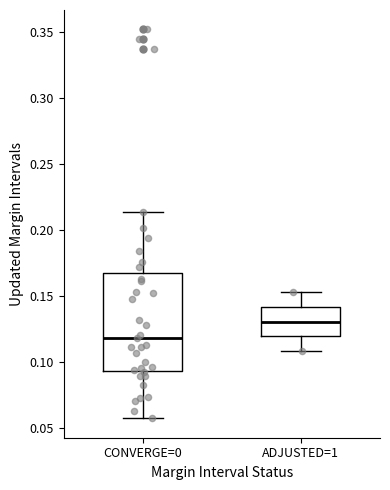

Which box is the tallest, from its lower edge to its upper edge?

CONVERGE=0